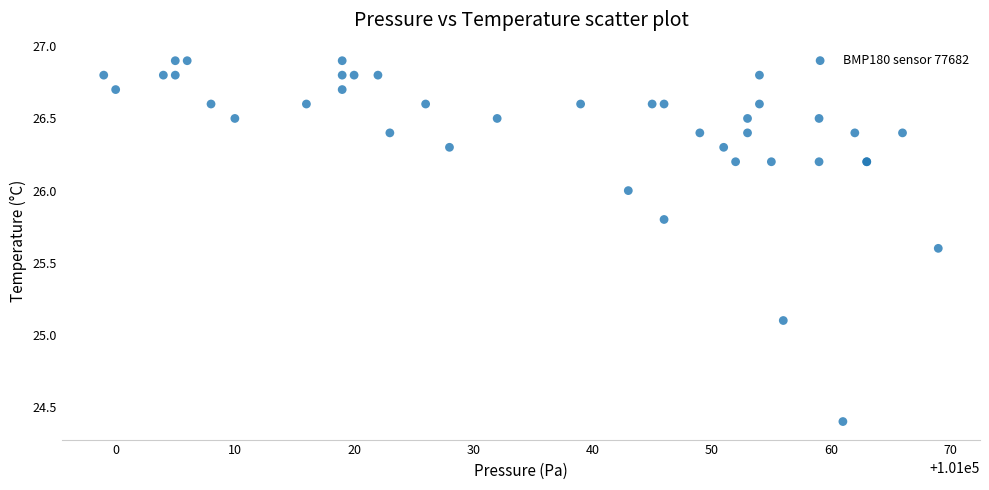

What Y value in the scatter plot is closest to 25?

25.1